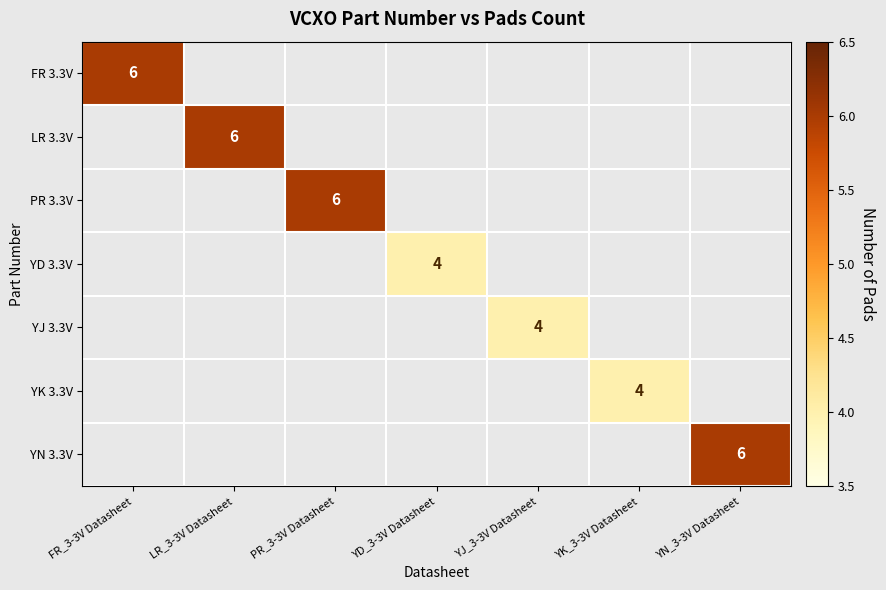

Count the number of categories in the chart.

7